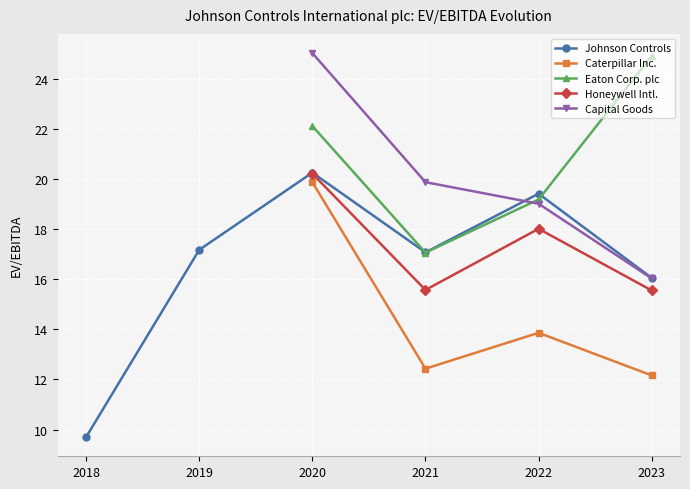

True or false: Capital Goods and Honeywell Intl. cross at least once.

False